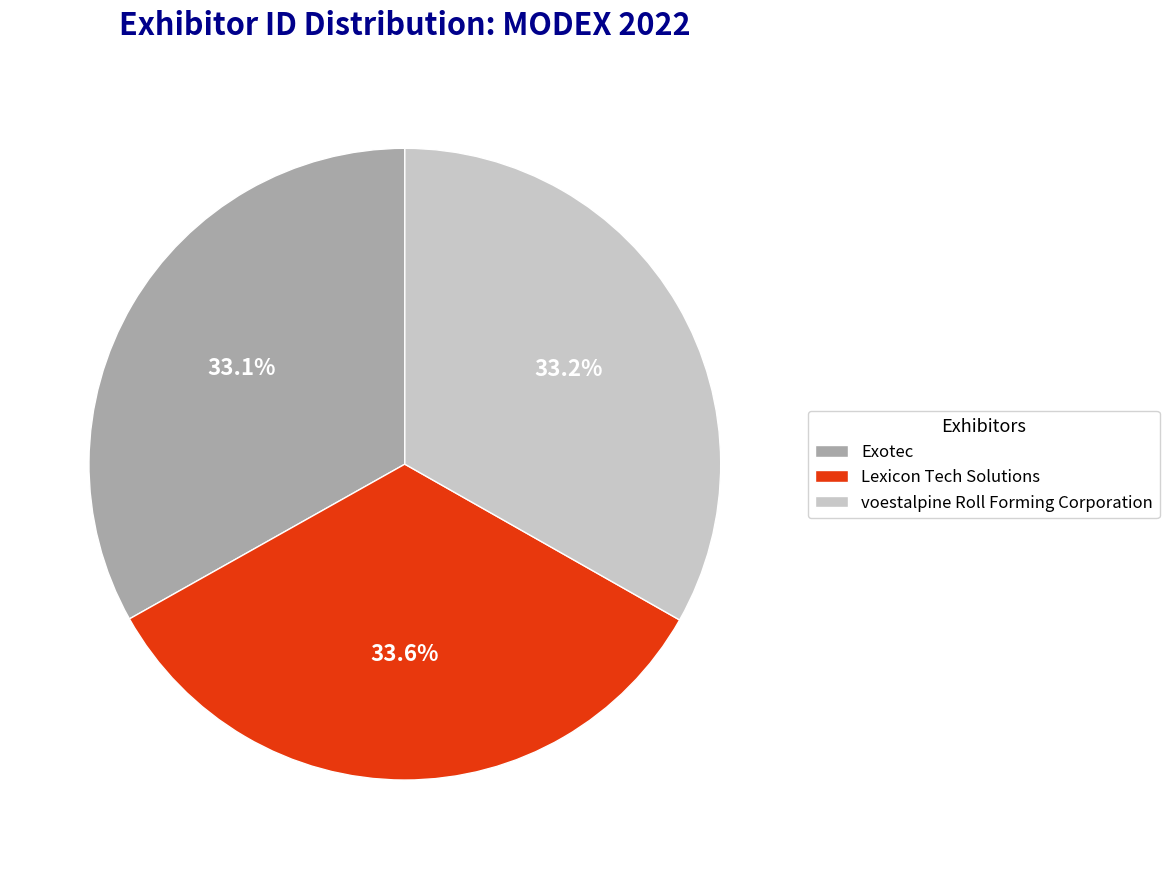

True or false: Lexicon Tech Solutions accounts for 45% of the total.

False